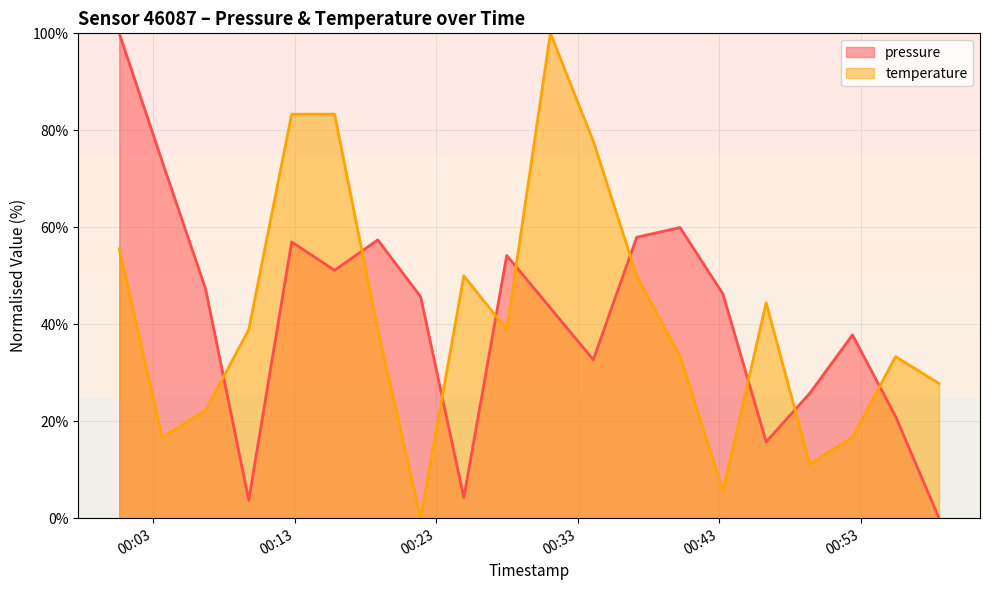

How many intersections are there between pressure and temperature?

9